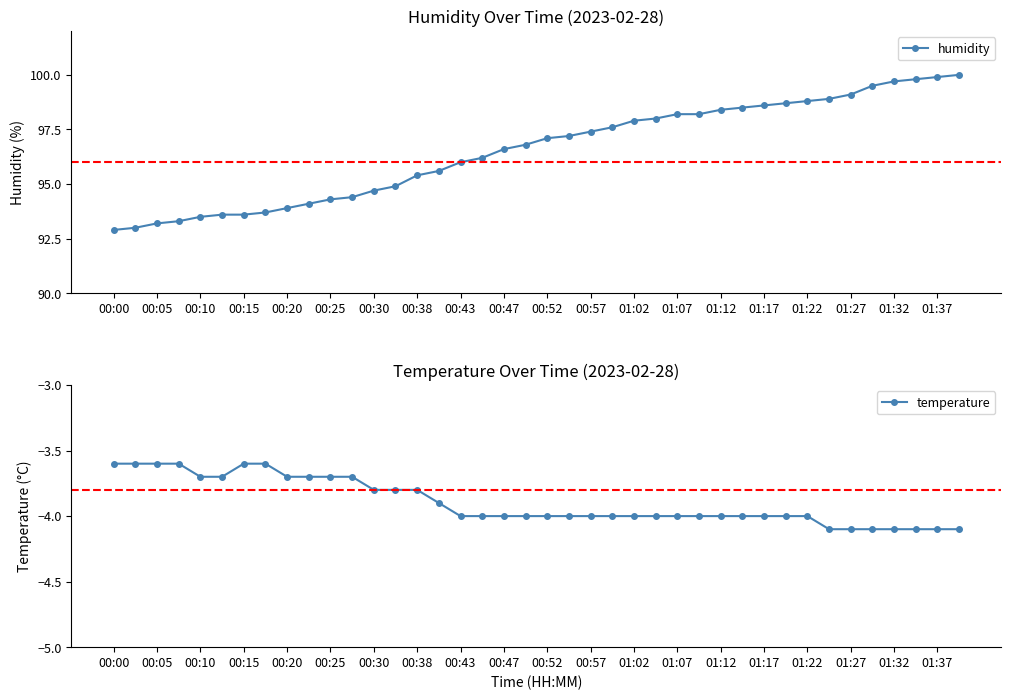

The temperature series shows -3.6 at 00:15. True or false?

True